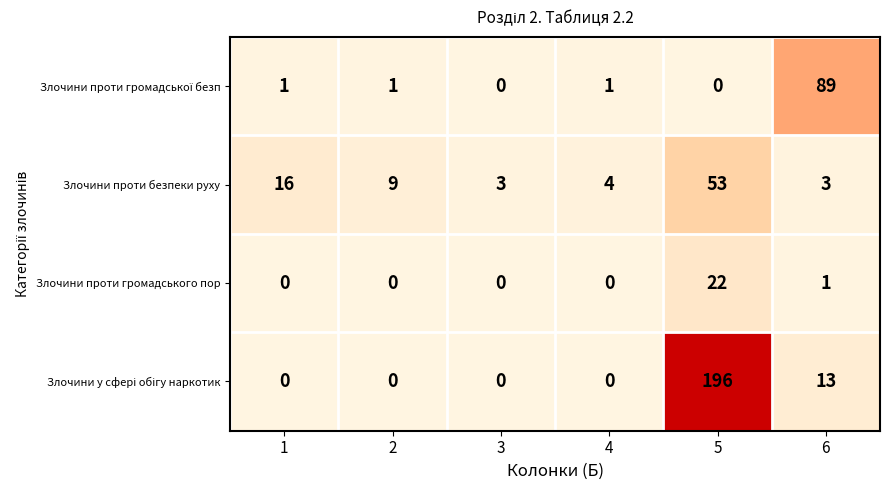

Is it true that Злочини проти безпеки руху equals 24 at 5?

False